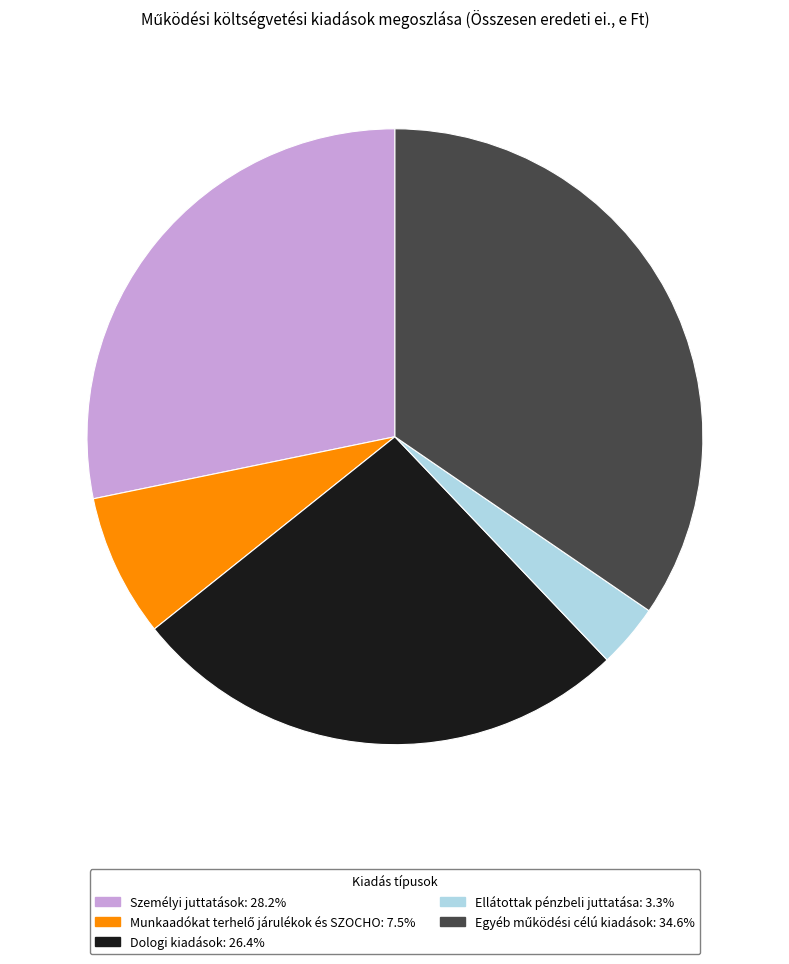

Does Dologi kiadások represent more than half of the total?

No